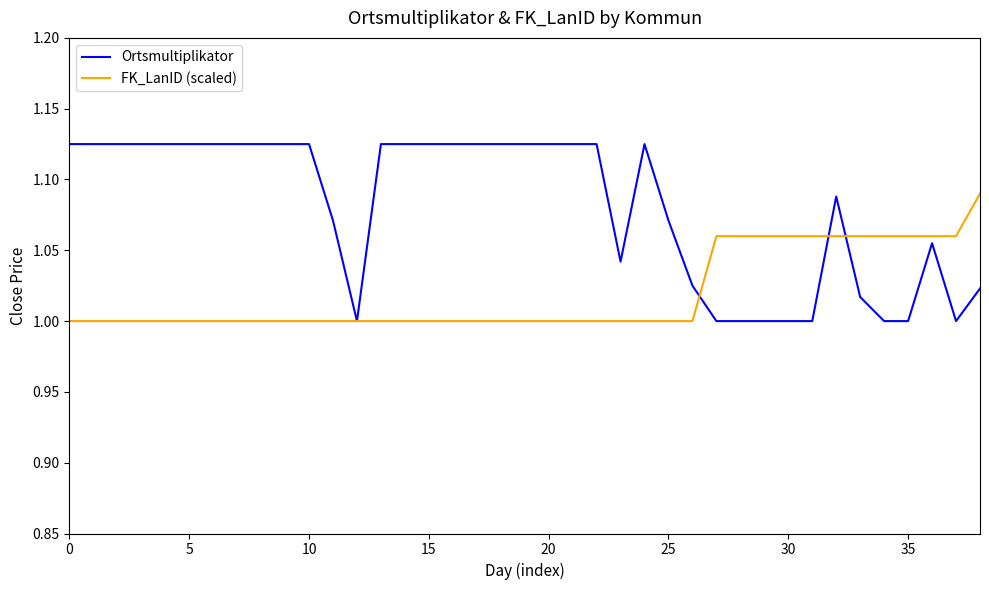

Which series has the largest total across all categories?

Ortsmultiplikator